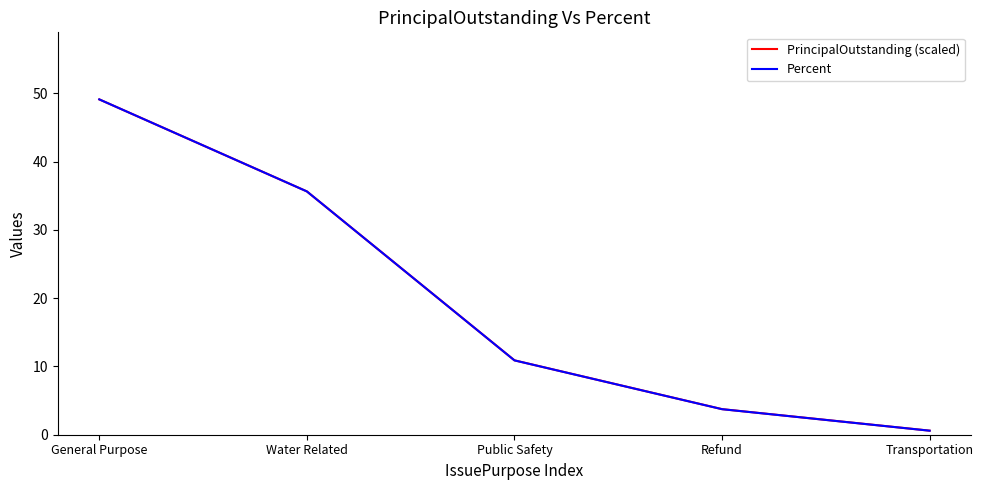

Between Public Safety and Refund, which series saw the biggest shift?

Percent